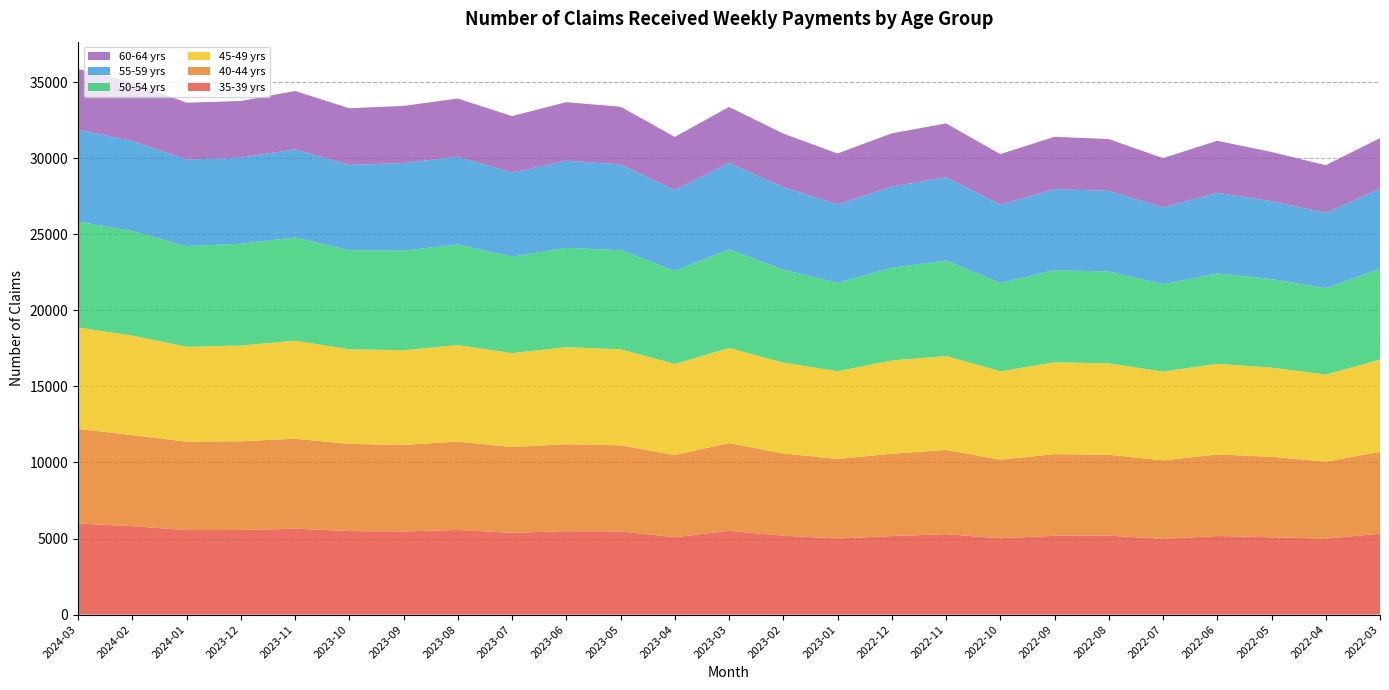

Reading left to right, extract all data points from this chart.

35-39 yrs: 5986	5814	5555	5561	5645	5489	5465	5563	5374	5484	5463	5087	5505	5184	5003	5160	5286	5016	5180	5194	4973	5166	5082	4993	5317
40-44 yrs: 6221	5983	5814	5831	5914	5731	5687	5810	5636	5715	5661	5405	5767	5407	5224	5415	5537	5168	5366	5309	5166	5360	5287	5062	5375
45-49 yrs: 6666	6541	6234	6295	6441	6217	6224	6339	6178	6380	6314	5980	6251	5969	5772	6129	6170	5804	6039	6008	5835	5956	5864	5721	6067
50-54 yrs: 6969	6865	6618	6690	6793	6513	6544	6617	6335	6528	6512	6124	6481	6117	5809	6093	6281	5816	6053	6038	5745	5946	5820	5682	5969
55-59 yrs: 6039	5917	5692	5657	5789	5605	5760	5765	5531	5726	5638	5307	5682	5424	5152	5333	5472	5138	5328	5295	5048	5293	5117	4949	5264
60-64 yrs: 3984	3855	3733	3724	3833	3728	3755	3827	3712	3848	3795	3496	3682	3516	3348	3502	3539	3326	3440	3411	3236	3424	3236	3133	3323